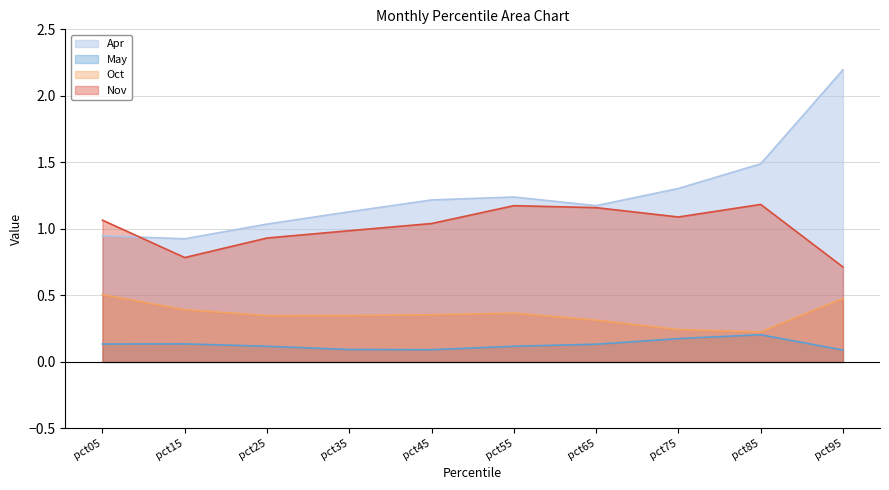

True or false: Apr has more than 2 points higher than both neighbors.

False